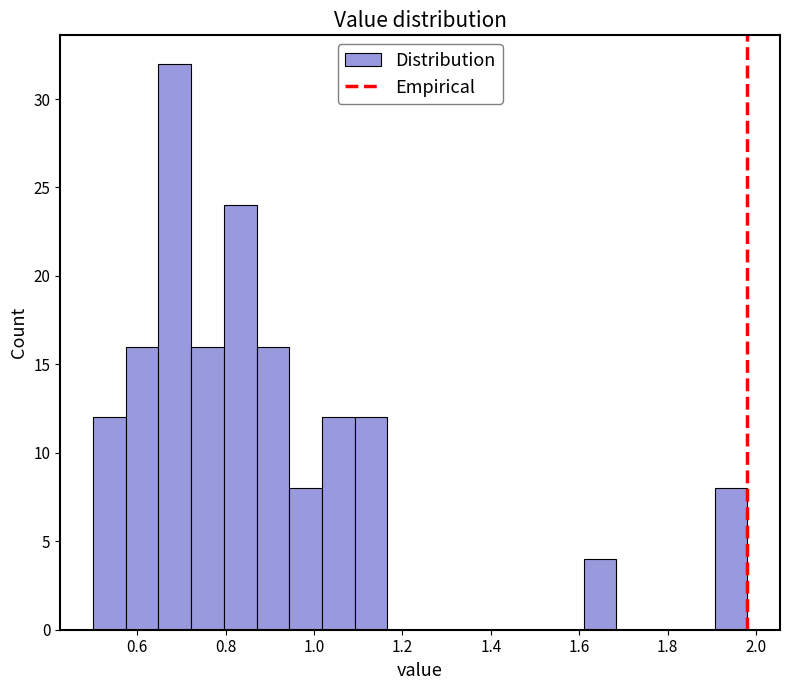

Read against the x-axis, roughly where is the centre of the tallest bar?

0.68